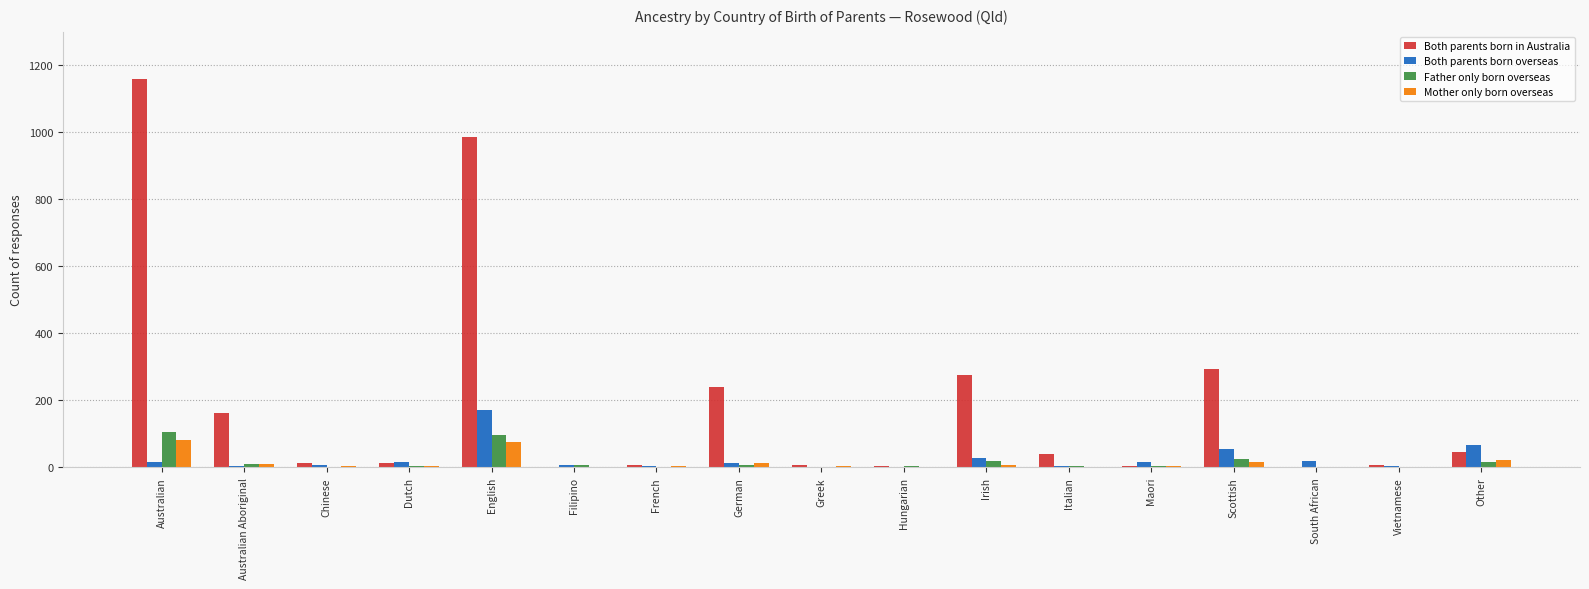

Which series has the largest total across all categories?

Both parents born in Australia